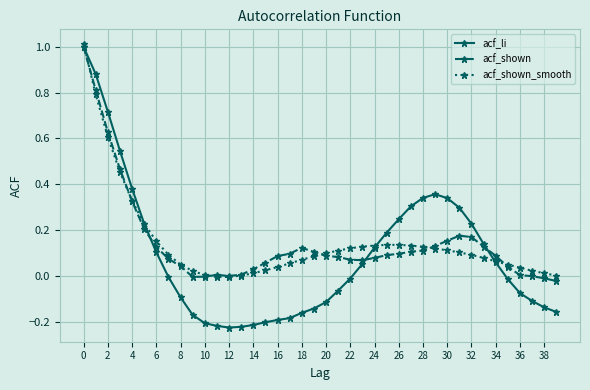

How many series are shown in this chart?

3